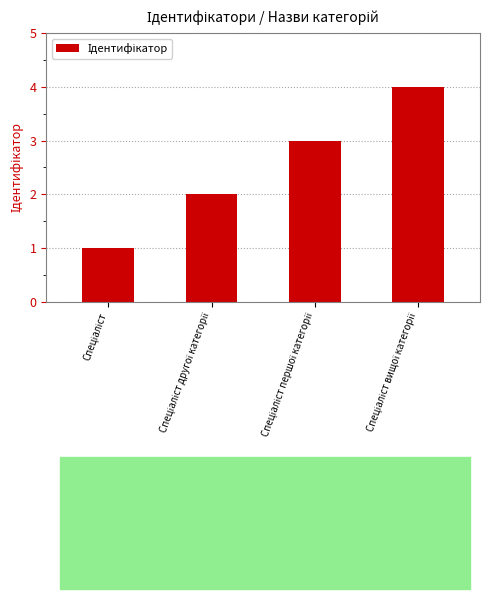

What is the difference between the maximum and minimum values?

3